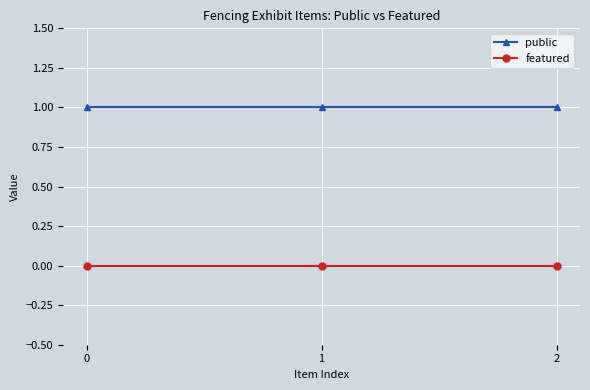

Reading left to right, list all the values displayed in this chart.

public: 0=1	1=1	2=1
featured: 0=0	1=0	2=0